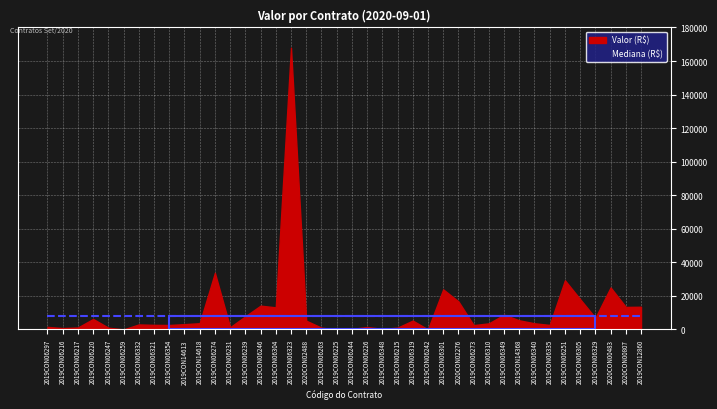

How many points are higher than both their immediate neighbors (excluding endpoints)?

11